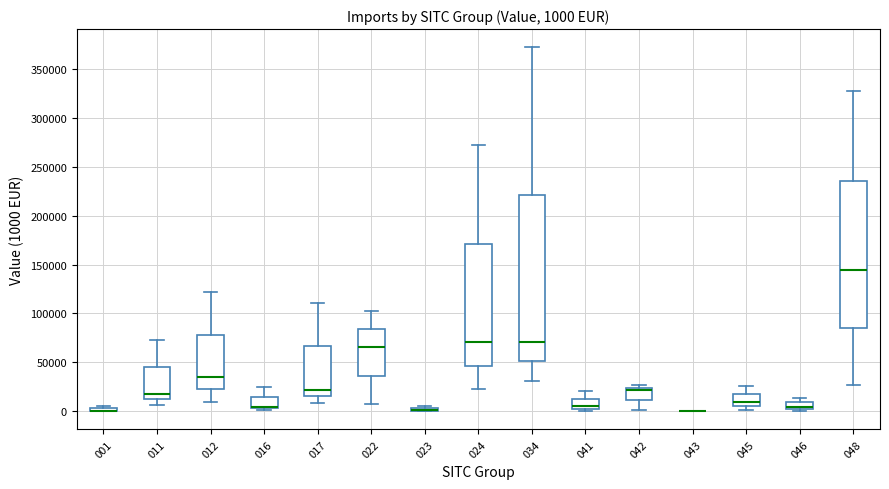

Comparing the boxes themselves (not the whiskers), which one is the tallest?

034